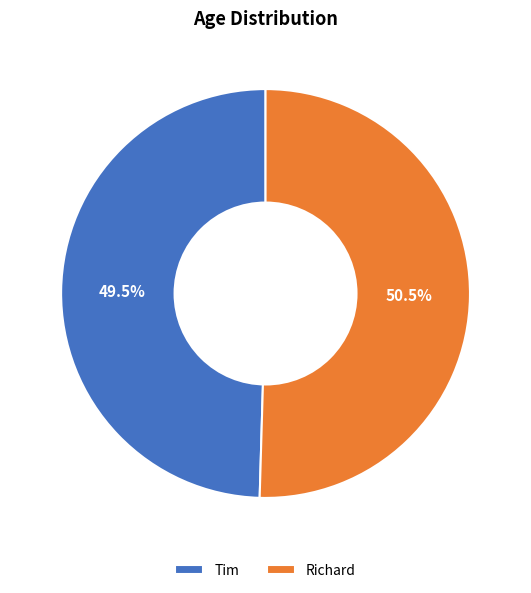

To the nearest percent, what is the average slice percentage?

50%